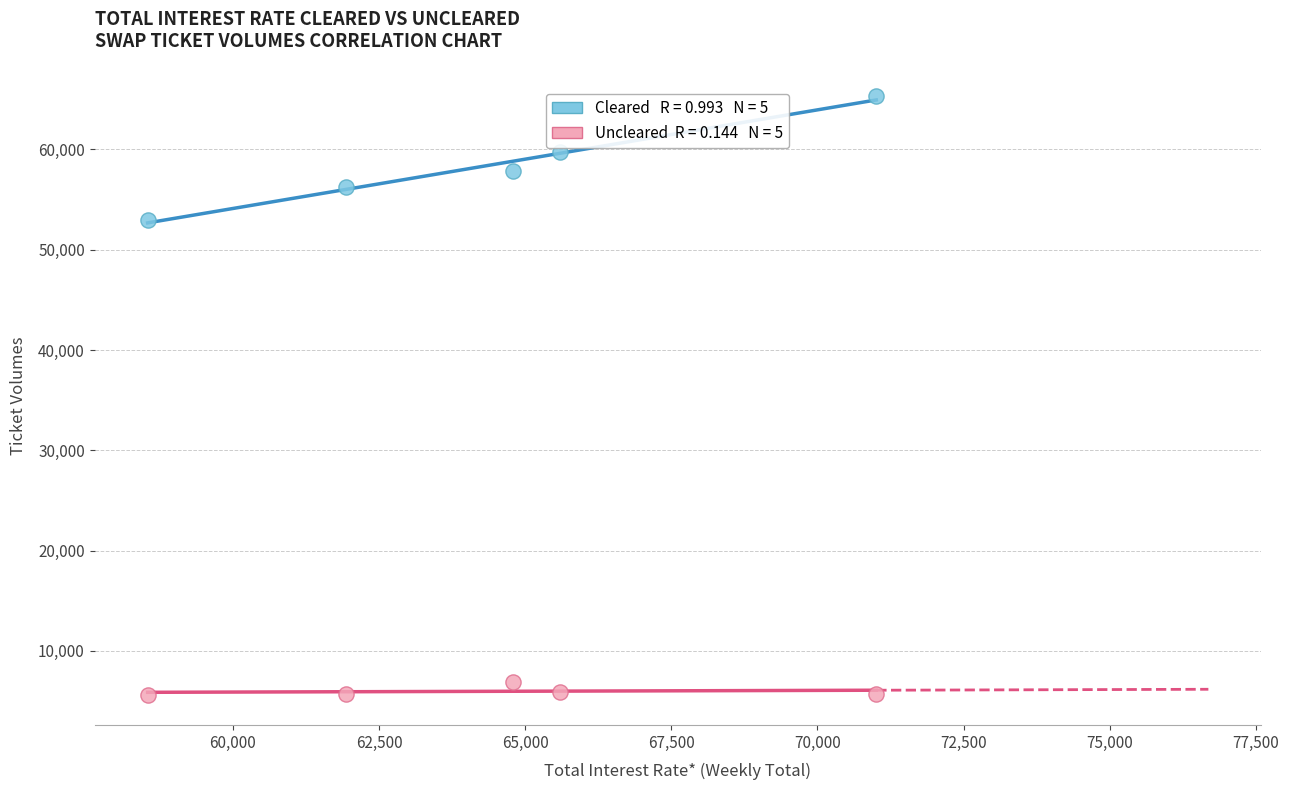

Across all data points, what is the range of Y values (max minus min)?

59685